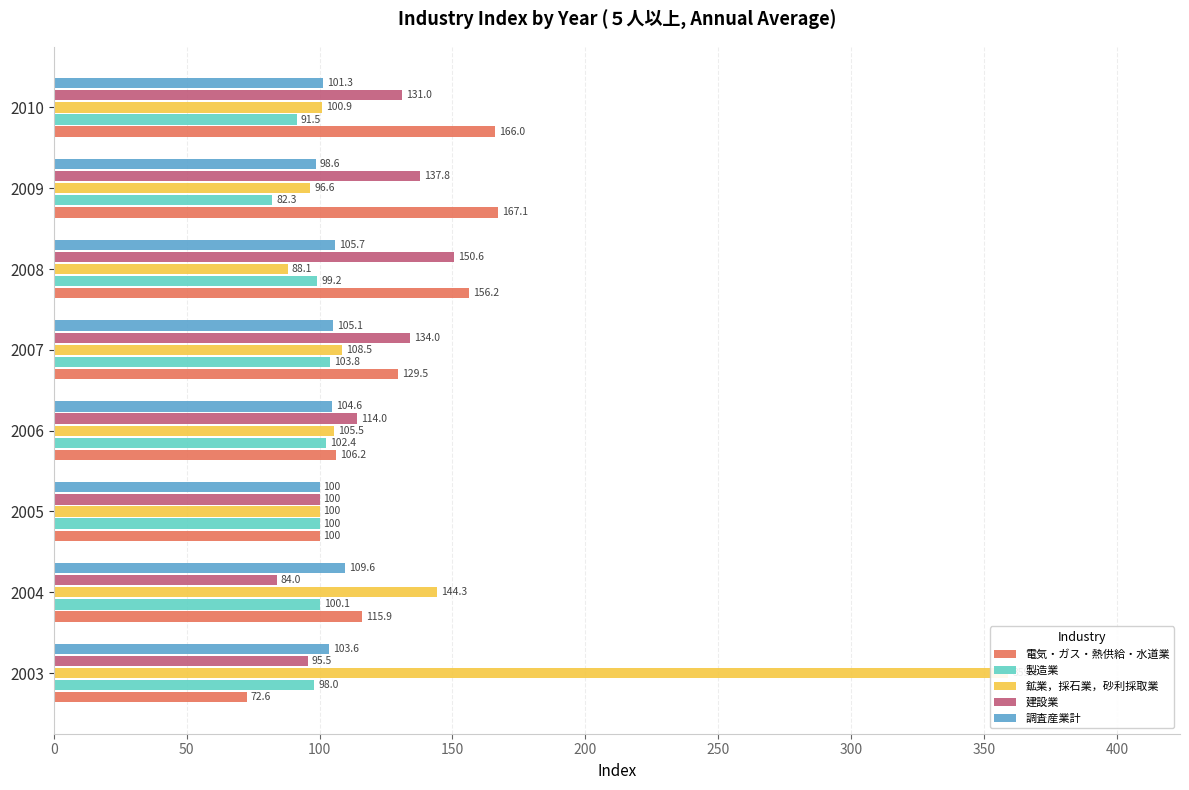

Reading left to right, transcribe all the data shown in this chart.

電気・ガス・熱供給・水道業: 72.6	115.9	100.0	106.2	129.5	156.2	167.1	166.0
製造業: 98.0	100.1	100.0	102.4	103.8	99.2	82.3	91.5
鉱業，採石業，砂利採取業: 359.1	144.3	100.0	105.5	108.5	88.1	96.6	100.9
建設業: 95.5	84.0	100.0	114.0	134.0	150.6	137.8	131.0
調査産業計: 103.6	109.6	100.0	104.6	105.1	105.7	98.6	101.3